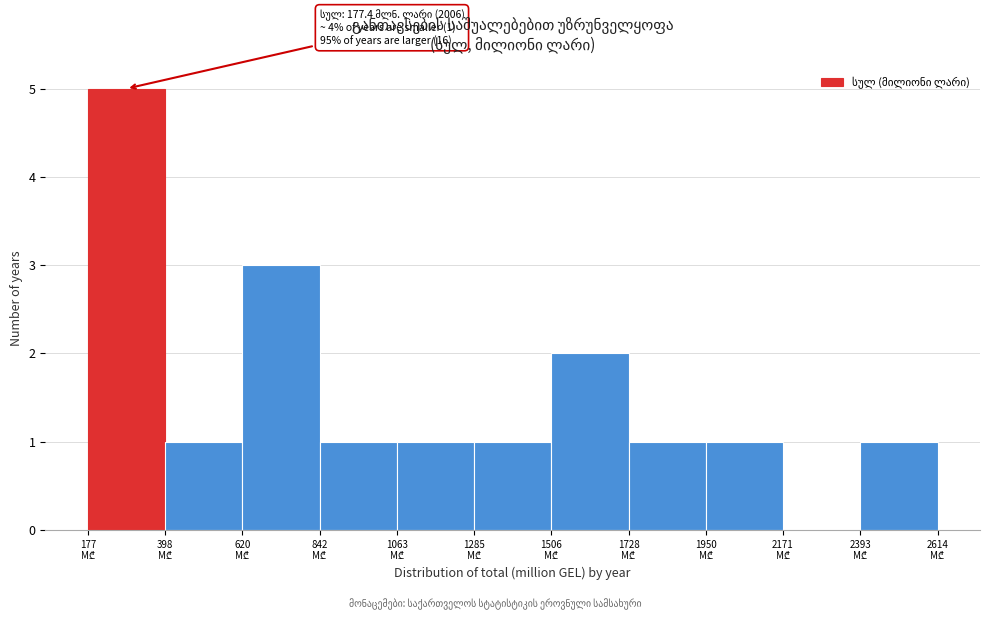

Over which range of the x-axis is the bar tallest?

200 to 400